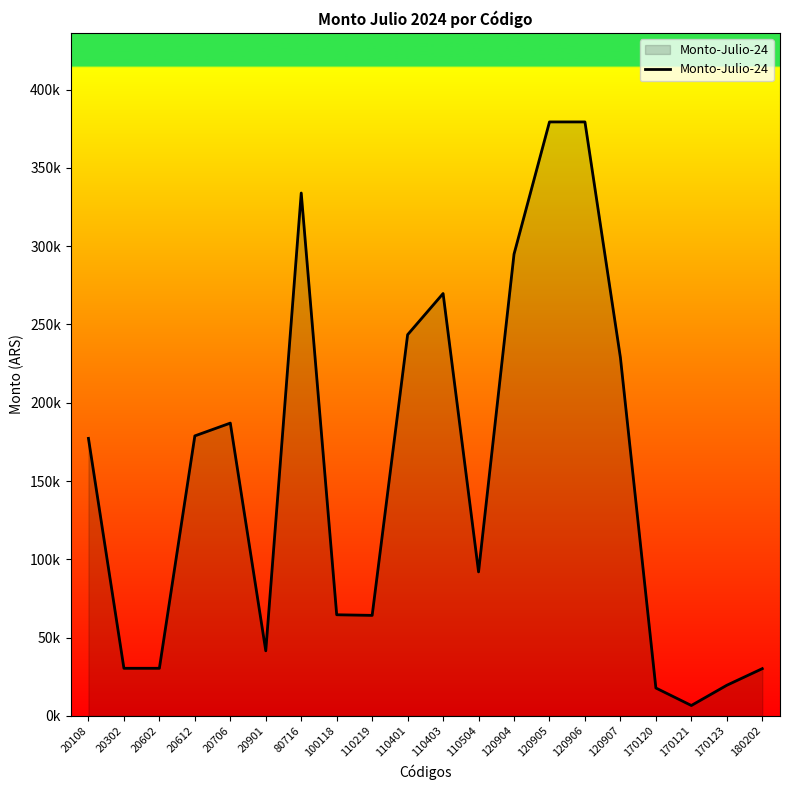

What is the sum of the values at 120906 and 20901?

420898.8